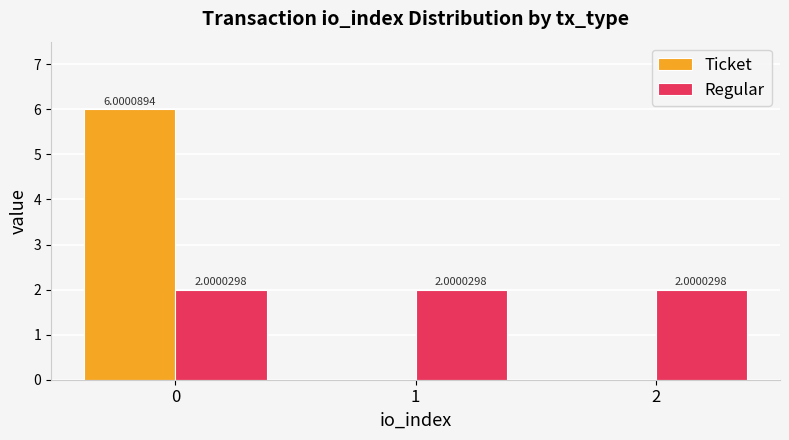

What is the total value across all series at 0?

8.0